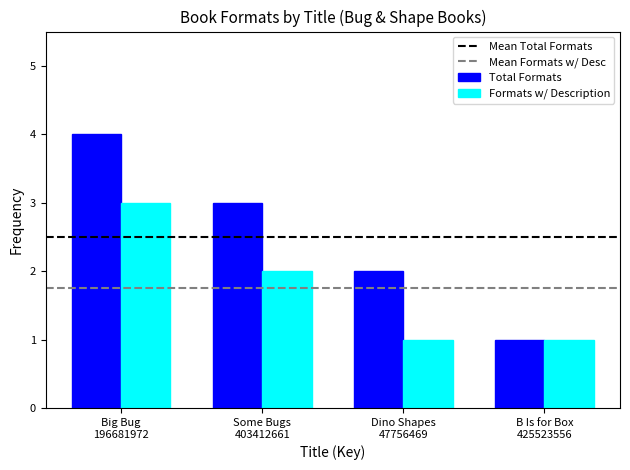

At which category does the chart reach its peak across all series?

Big Bug
196681972